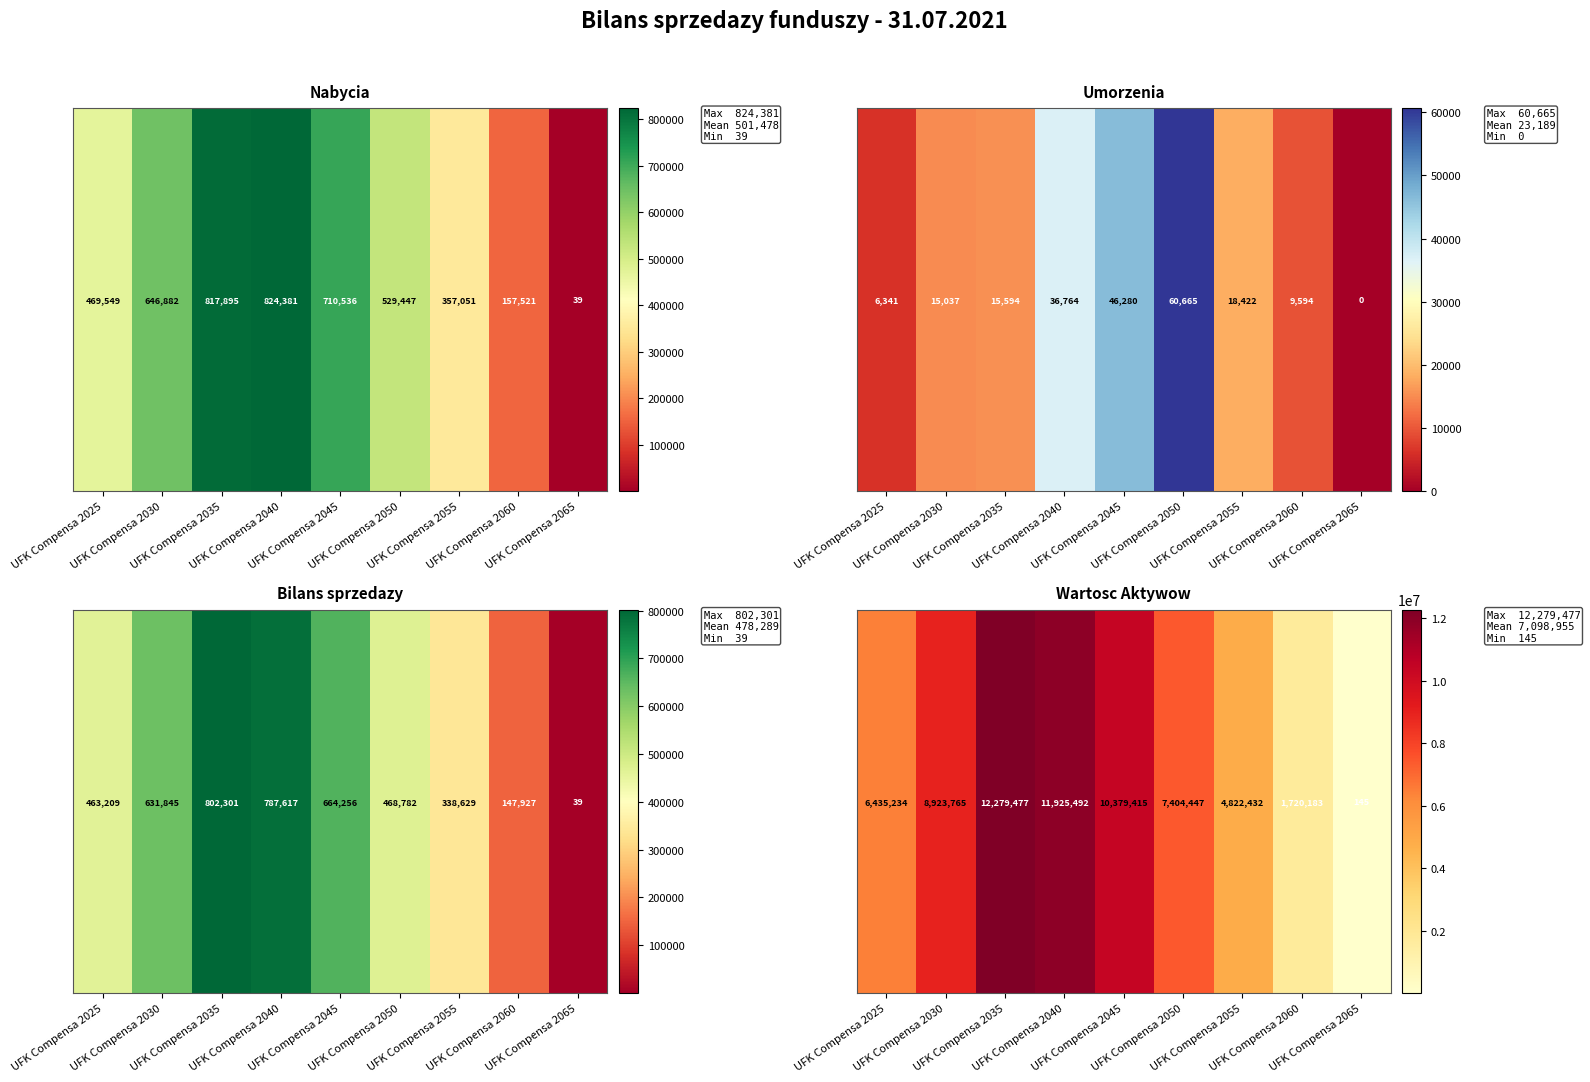

Which has a higher value, UFK Compensa 2045 or UFK Compensa 2040?

UFK Compensa 2040